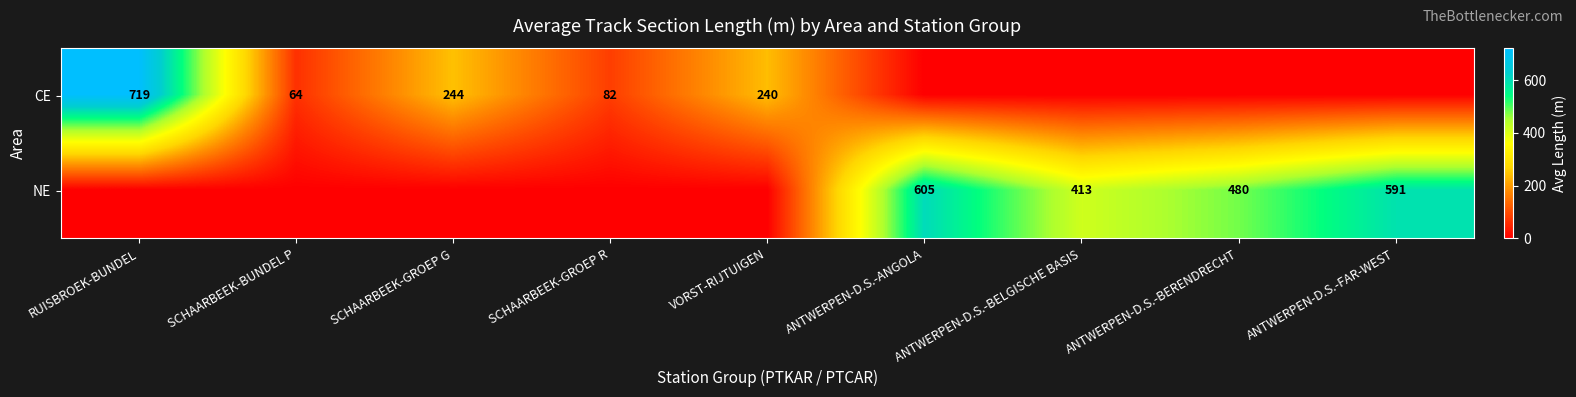

What is the difference between the CE values at VORST-RIJTUIGEN and SCHAARBEEK-GROEP R?

158